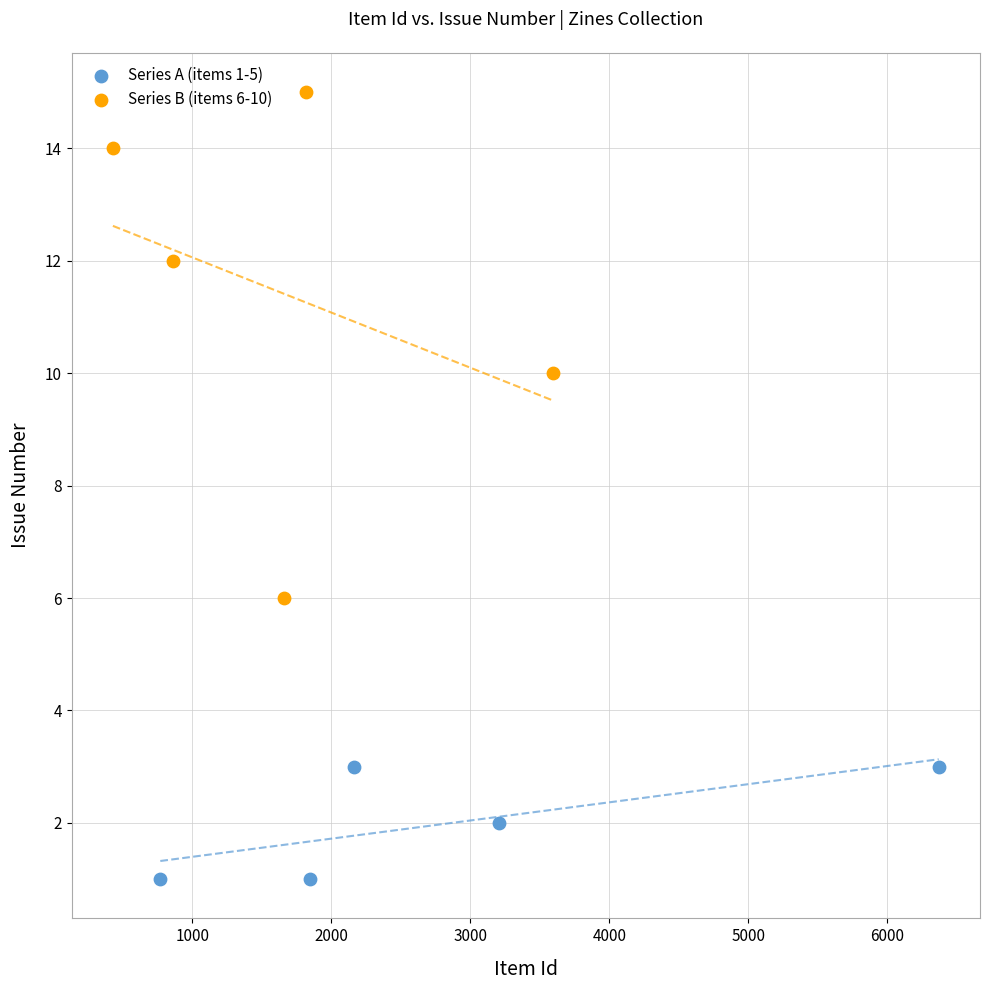

Which series has the widest spread of Y values?

Series B (items 6-10)